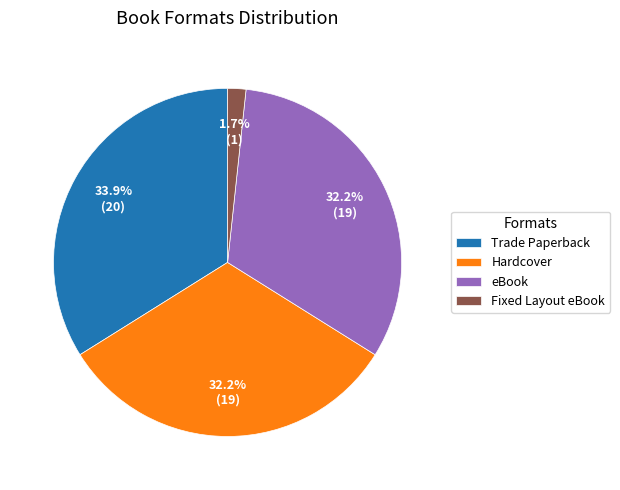

What is the ratio of the value at Hardcover to the value at eBook?

1.0